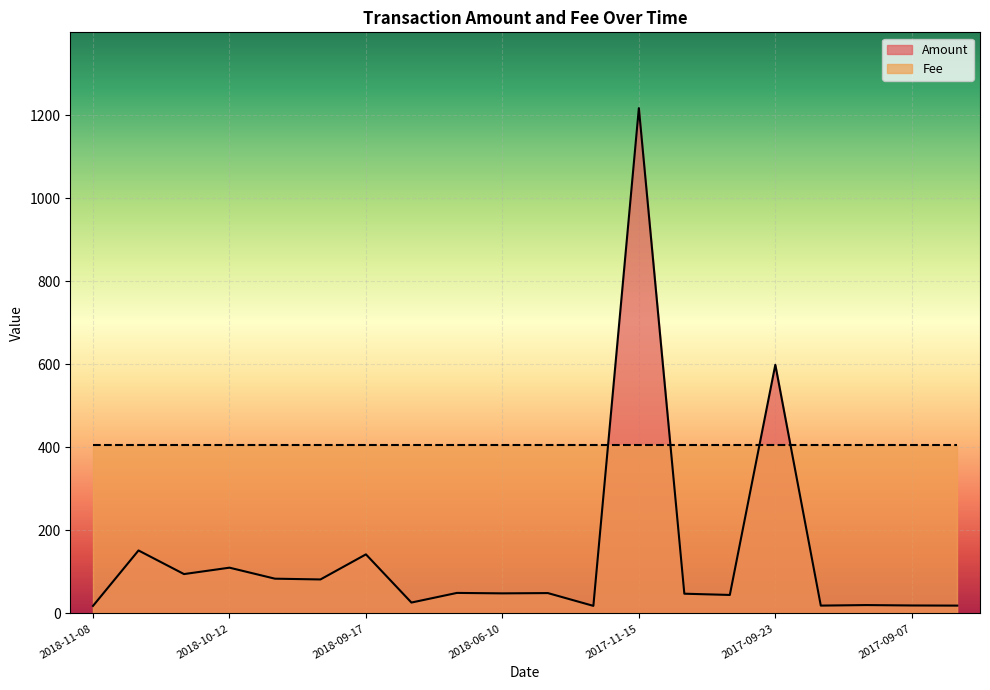

What is the difference between the maximum and second lowest values?

1198.6